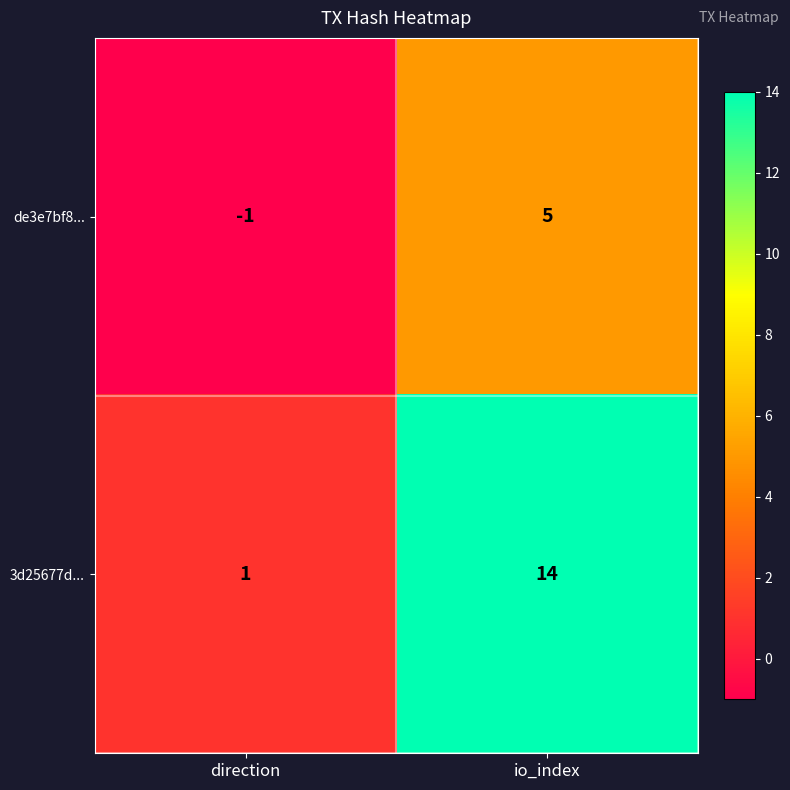

What is the difference between the maximum and minimum values in the 3d25677d... series?

13